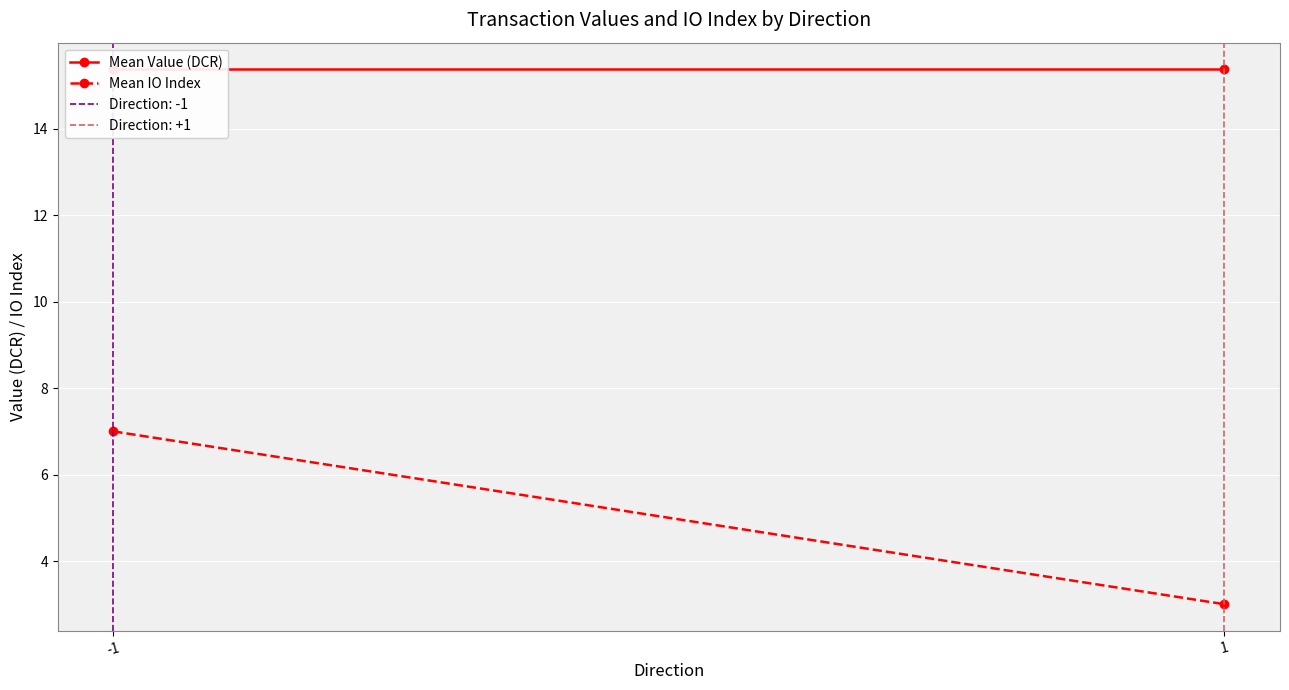

Is the value of Mean IO Index at -1 greater than the value of Mean Value (DCR) at 1?

No